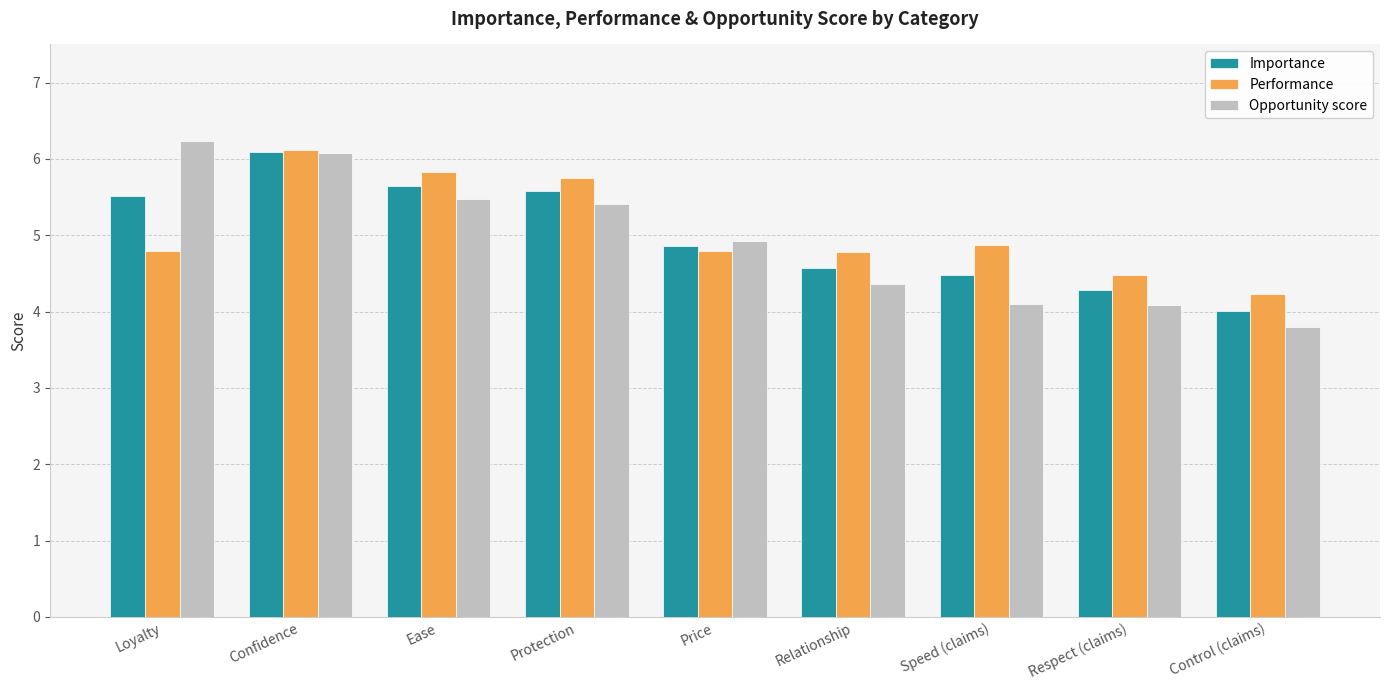

What position from the left is Loyalty?

1